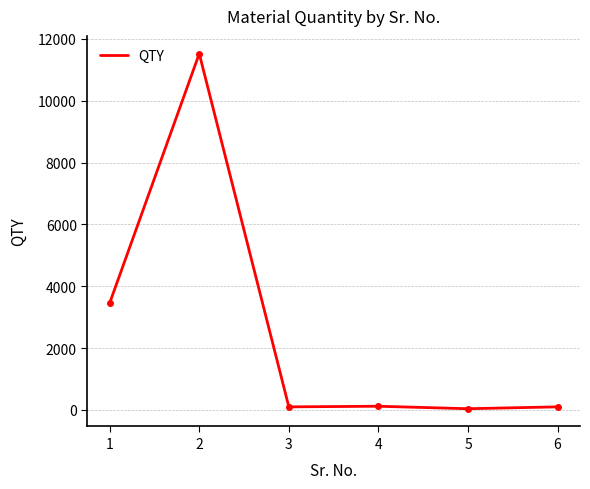

What is the minimum value shown in the chart?

40